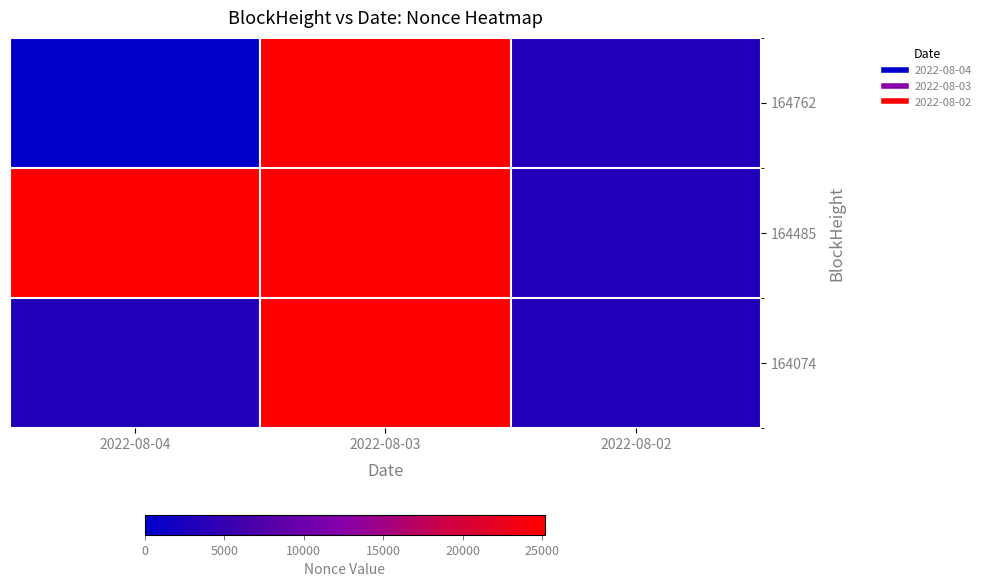

Which series has the widest spread of values?

164762